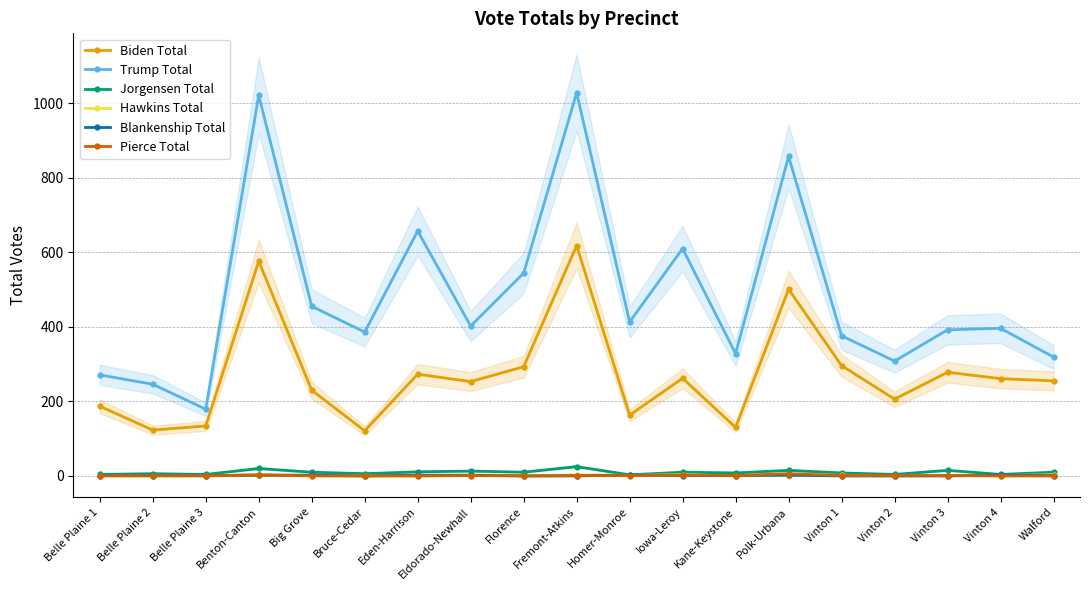

What is the sum of the Trump Total values at Vinton 4 and Homer-Monroe?

809